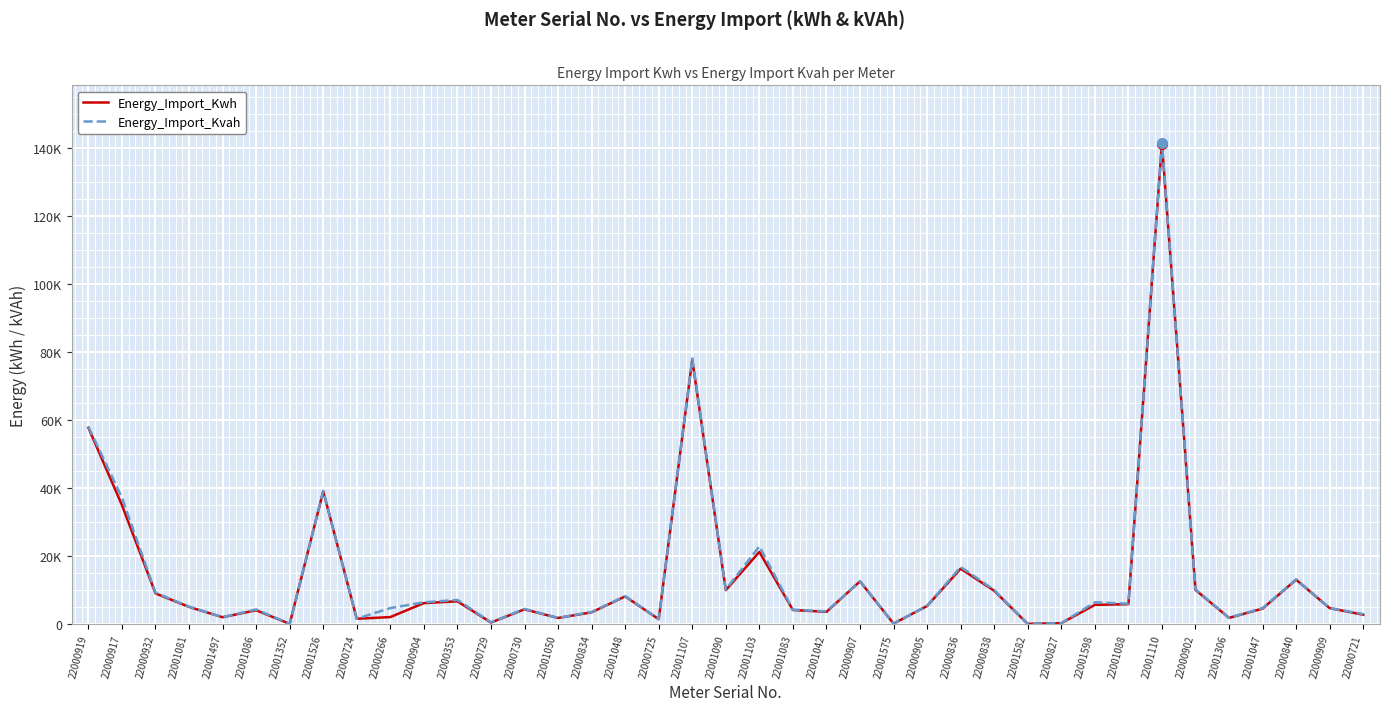

Is it true that Energy_Import_Kvah equals 9168.7 at 22000932?

True